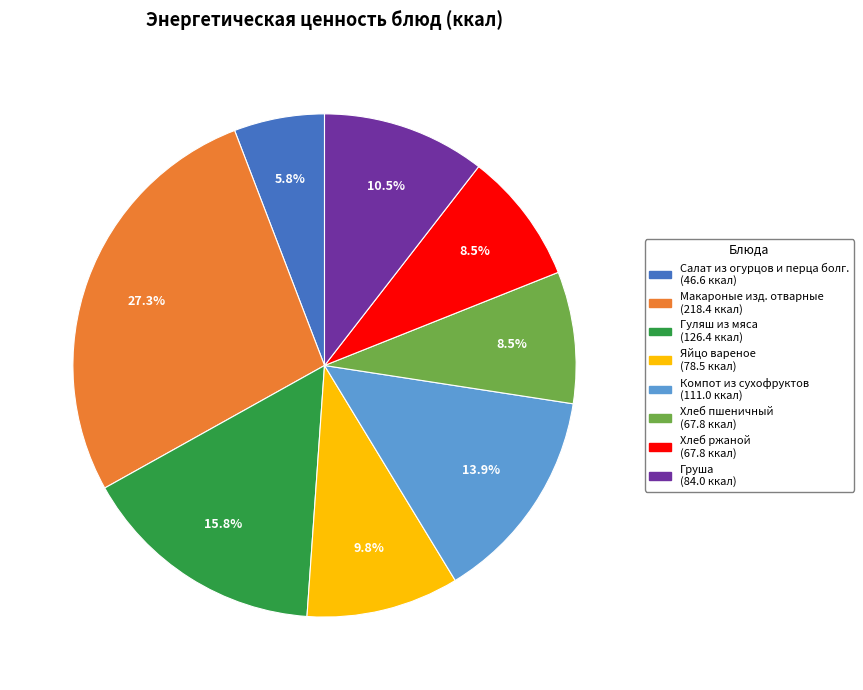

Between Салат из огурцов и перца болг. and Хлеб ржаной, which is larger?

Хлеб ржаной